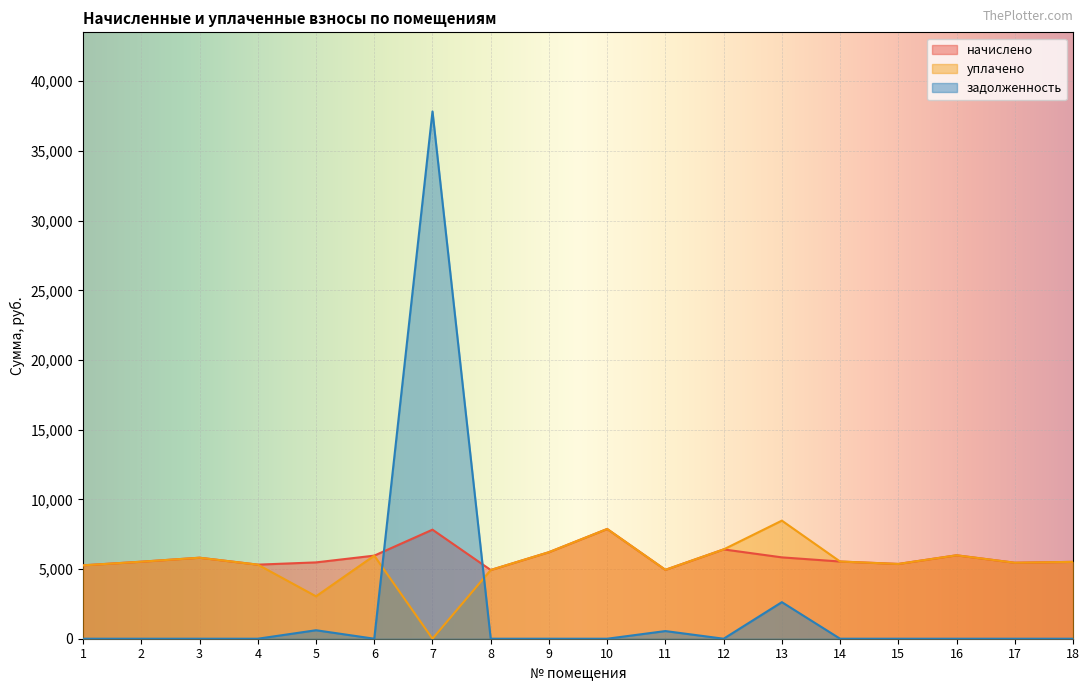

True or false: уплачено has a value of 1995.9 at 5.

False